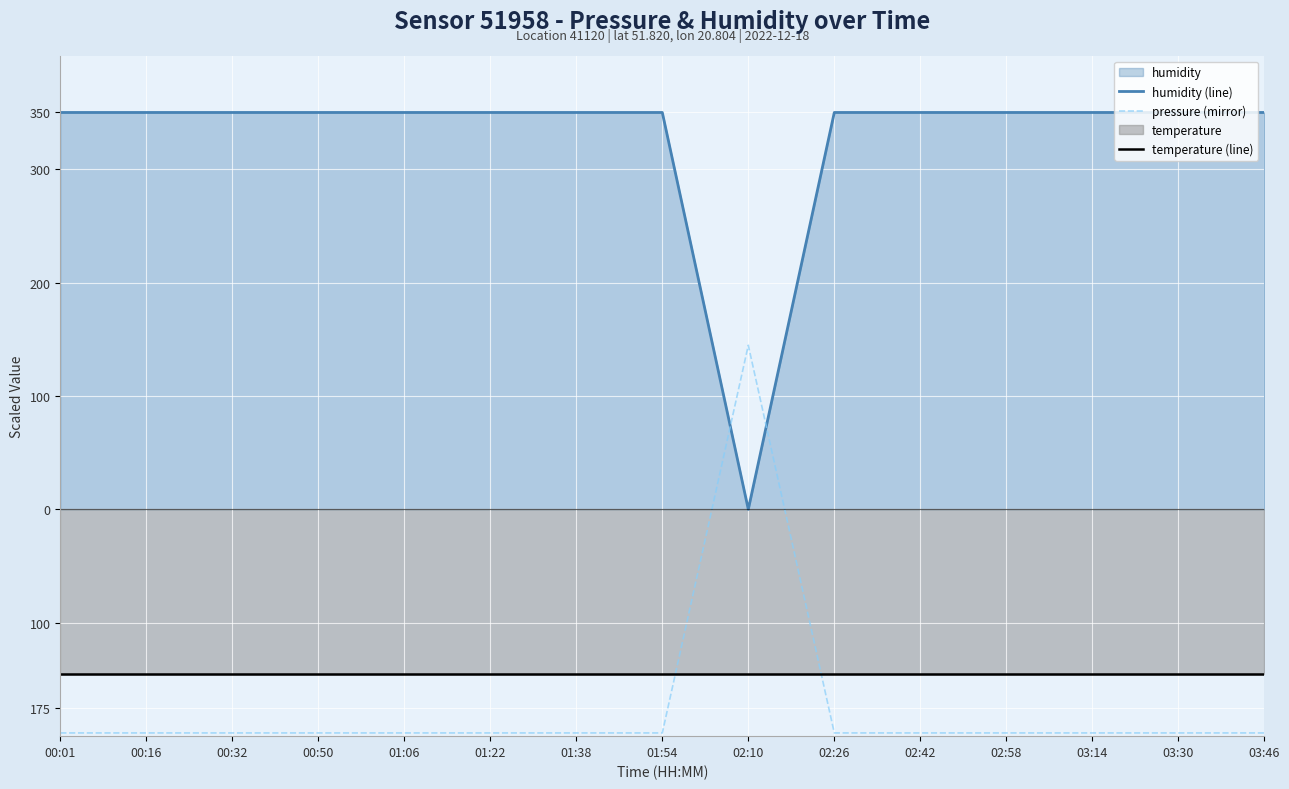

Between 00:32 and 03:14, which series saw the biggest shift?

humidity (line)